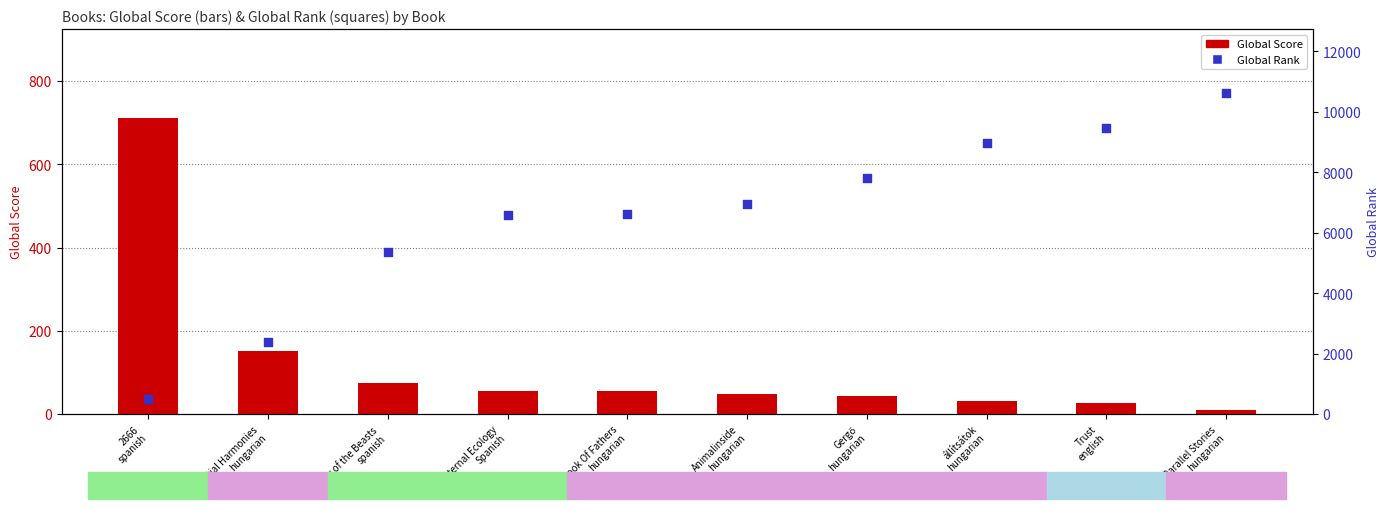

Which series contains the lowest Y value?

Global Score